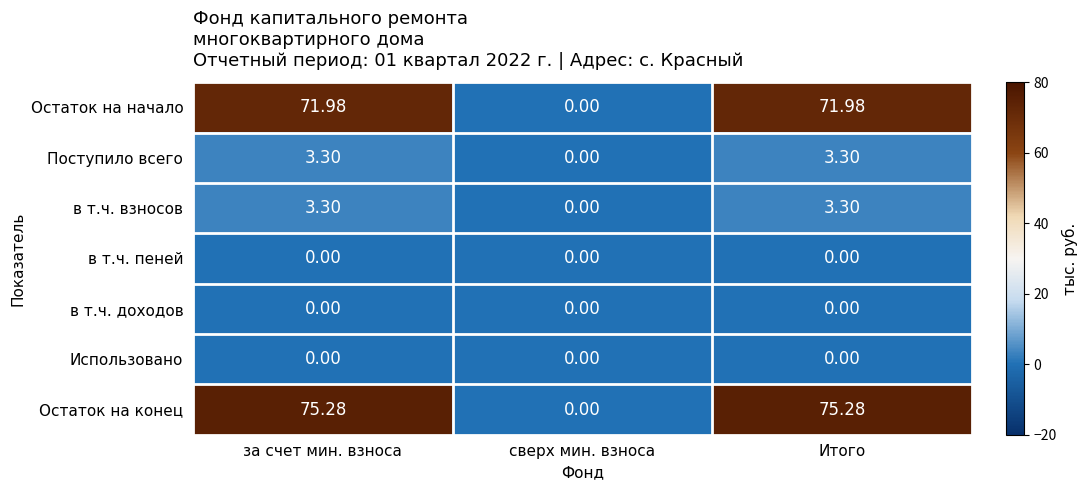

Which series has the largest range (max minus min)?

Остаток на конец